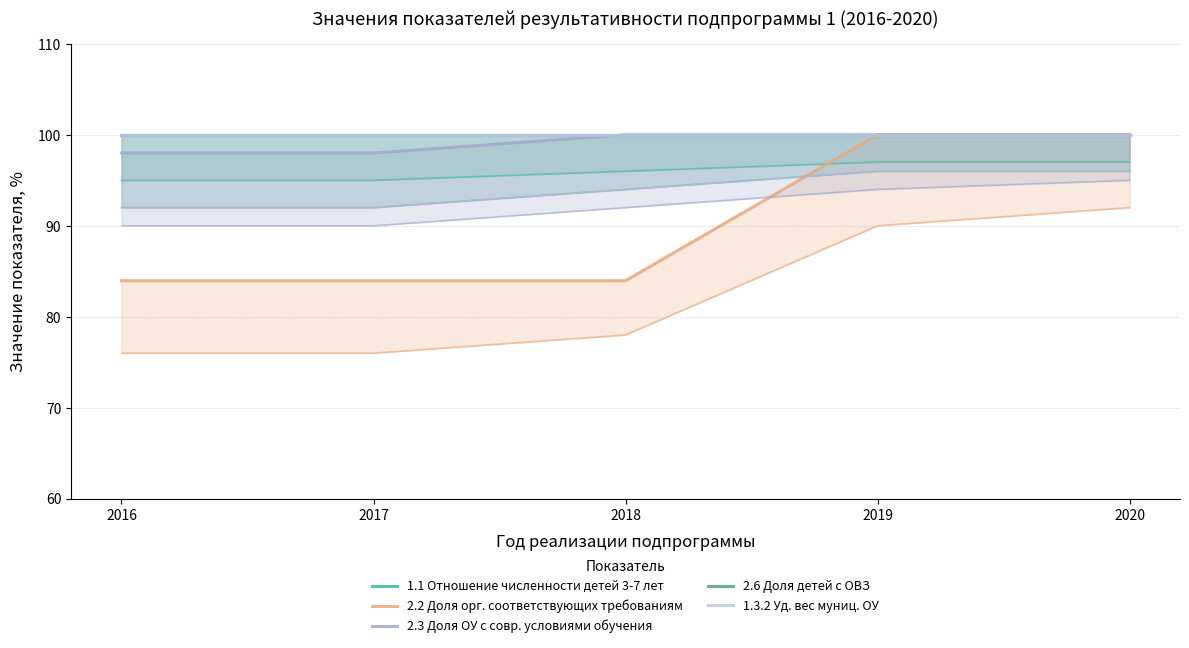

The value of 1.3.2 Уд. вес муниц. ОУ at 2017 is 54.5. True or false?

False